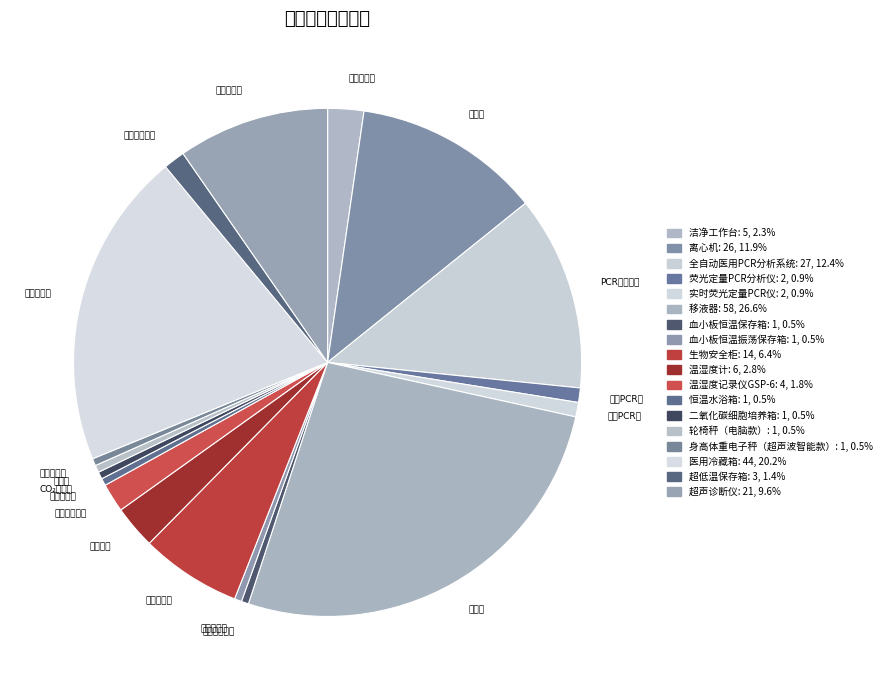

Count the number of slices in the pie.

18